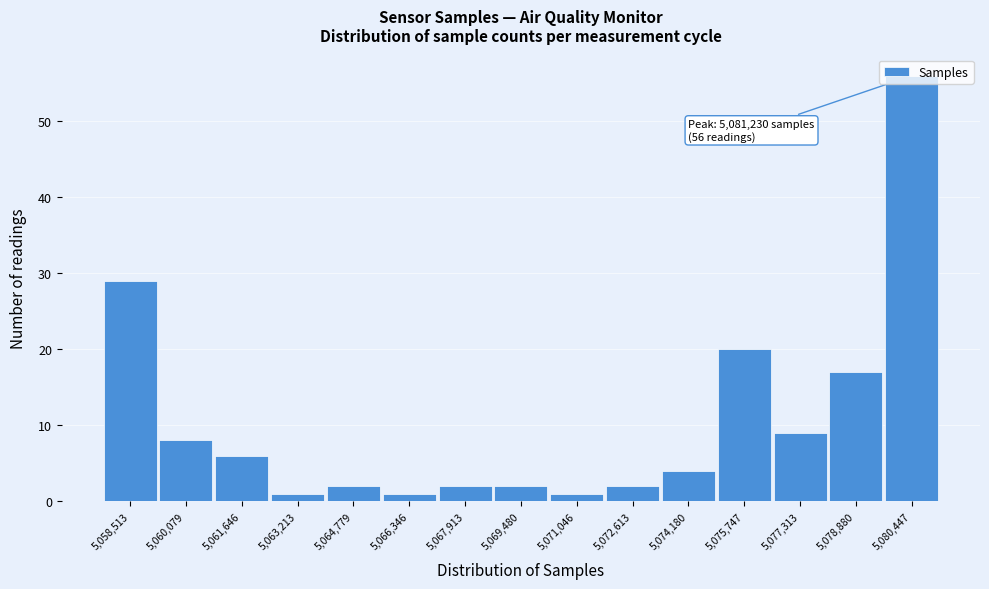

At which label is the value closest to 28?

5,058,513